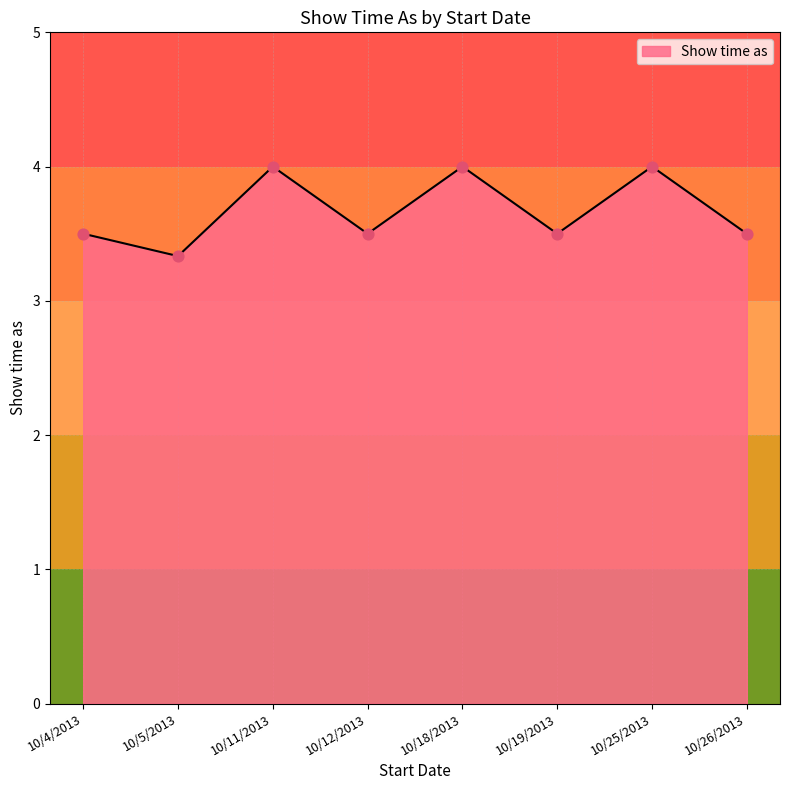

What is the ratio of the value at 10/25/2013 to the value at 10/5/2013?

1.2